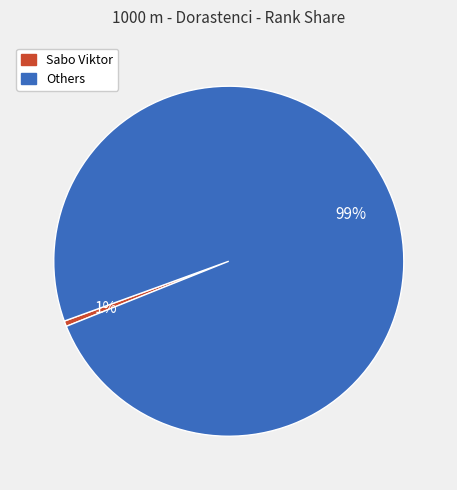

How many slices are in this pie chart?

2